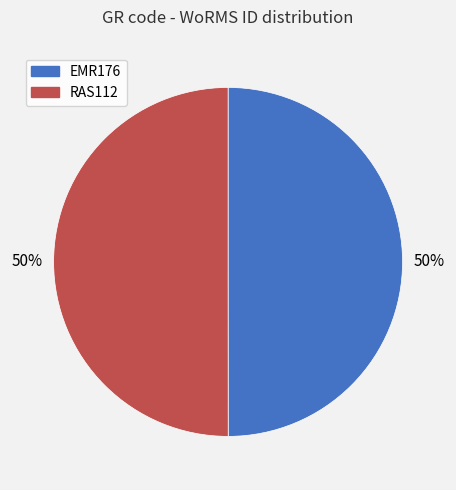

True or false: RAS112 accounts for 57% of the total.

False